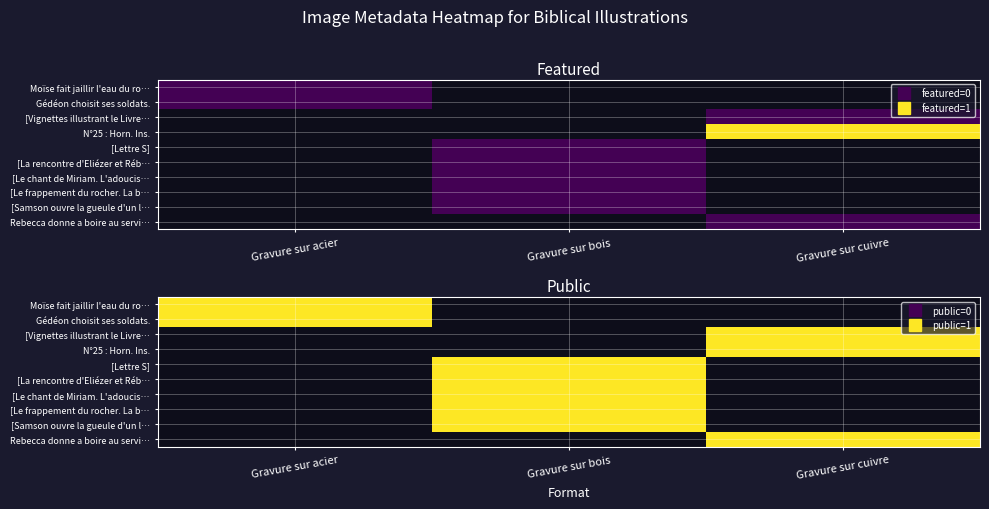

What is the sum of the public values at 9 and 6?

2